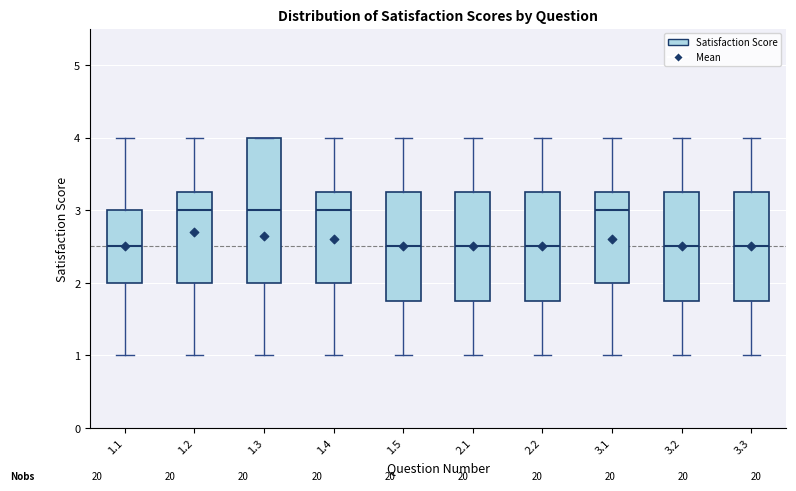

Reading left to right, transcribe this box plot: for each box, give where its median line is, the range the box spans, and where its two whiskers end, as read against the y-axis. The values are not printed on the chart, so give them approximately, as read against the axis.

1.1: median 2.5, box 2.0 to 3.0, whiskers 1.0 to 4.0
1.2: median 3.0, box 2.0 to 3.3, whiskers 1.0 to 4.0
1.3: median 3.0, box 2.0 to 4.0, whiskers 1.0 to 4.0
1.4: median 3.0, box 2.0 to 3.3, whiskers 1.0 to 4.0
1.5: median 2.5, box 1.8 to 3.3, whiskers 1.0 to 4.0
2.1: median 2.5, box 1.8 to 3.3, whiskers 1.0 to 4.0
2.2: median 2.5, box 1.8 to 3.3, whiskers 1.0 to 4.0
3.1: median 3.0, box 2.0 to 3.3, whiskers 1.0 to 4.0
3.2: median 2.5, box 1.8 to 3.3, whiskers 1.0 to 4.0
3.3: median 2.5, box 1.8 to 3.3, whiskers 1.0 to 4.0